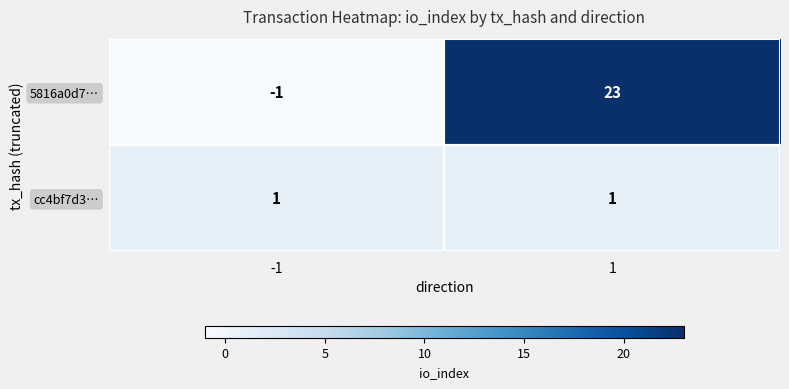

What is the maximum value shown in the chart?

23